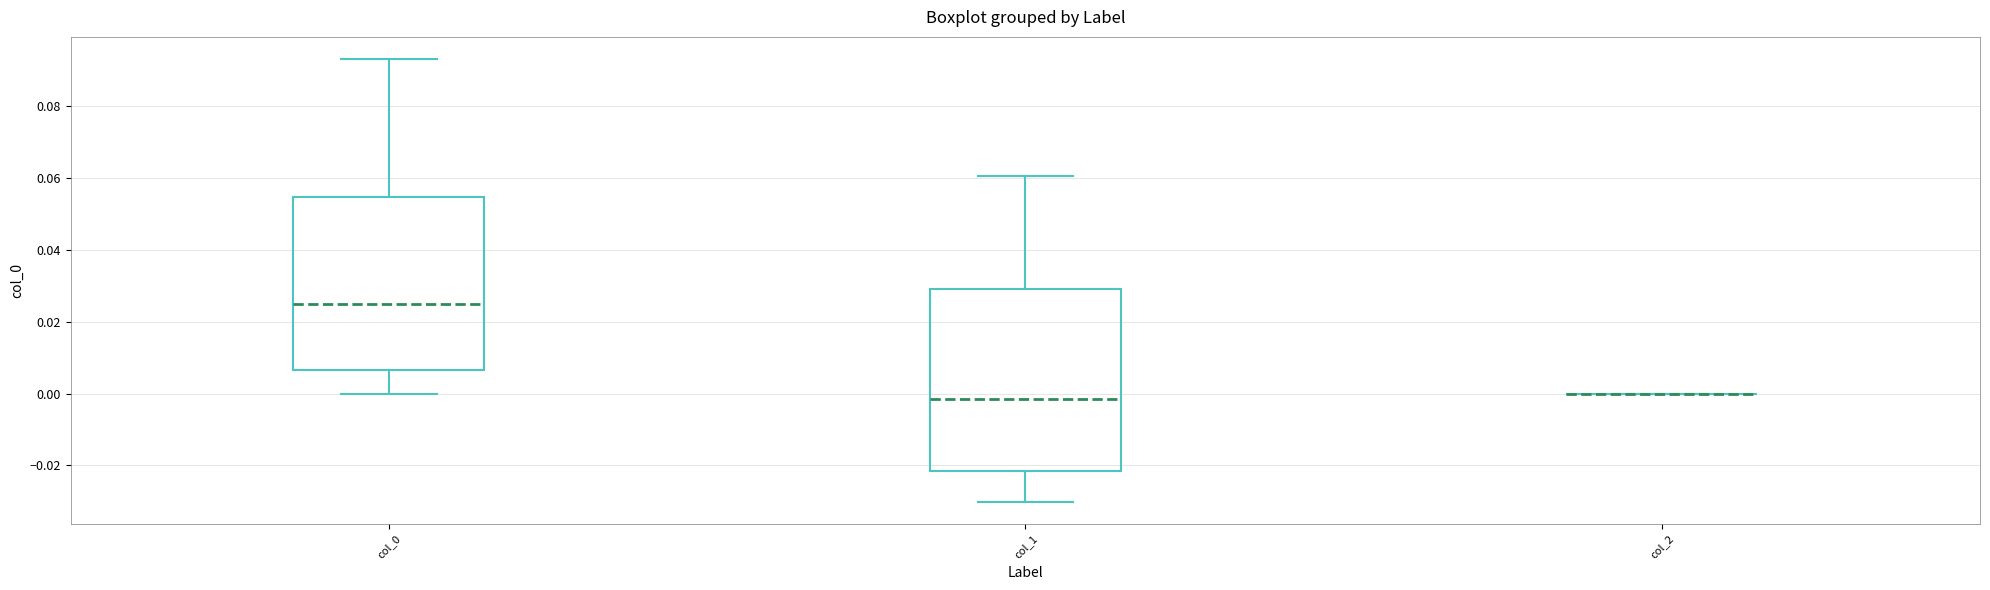

Reading left to right, transcribe this box plot: for each box, give where its median line is, the range the box spans, and where its two whiskers end, as read against the y-axis. The values are not printed on the chart, so give them approximately, as read against the axis.

col_0: median 0.024, box 0.006 to 0.054, whiskers 0.000 to 0.094
col_1: median -0.002, box -0.022 to 0.030, whiskers -0.030 to 0.060
col_2: box collapsed to a line at 0.000, whiskers 0.000 to 0.000